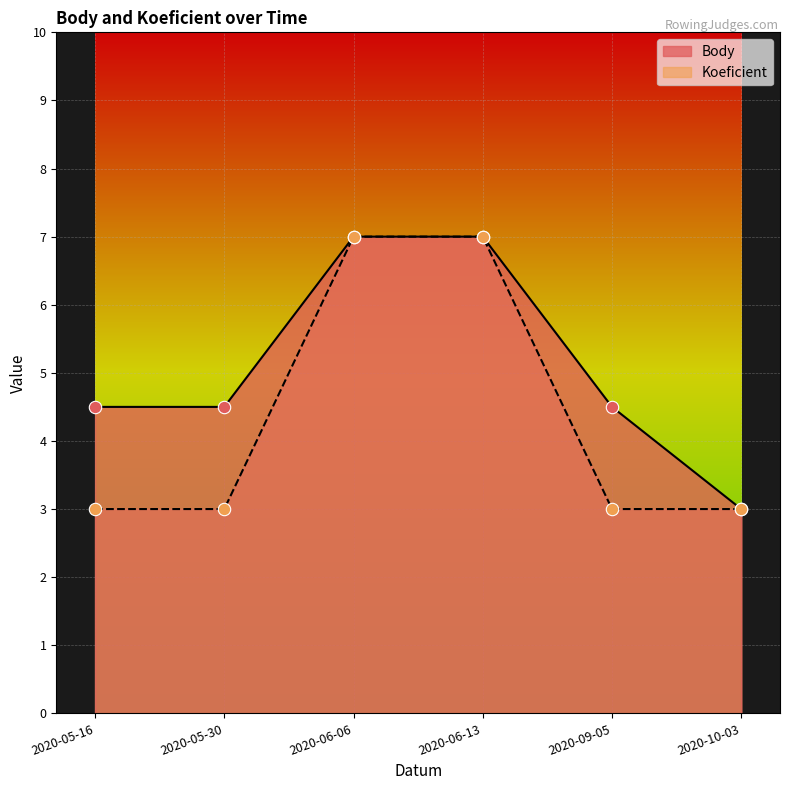

Which series has the largest total across all categories?

Body